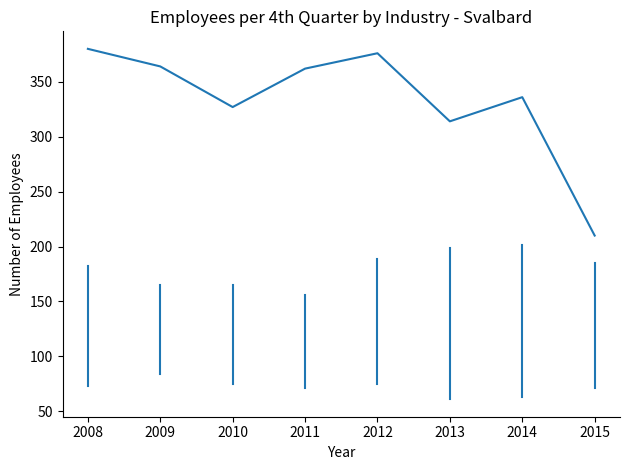

Reading right to left, what are all the values shown in this chart?

210	336	314	376	362	327	364	380